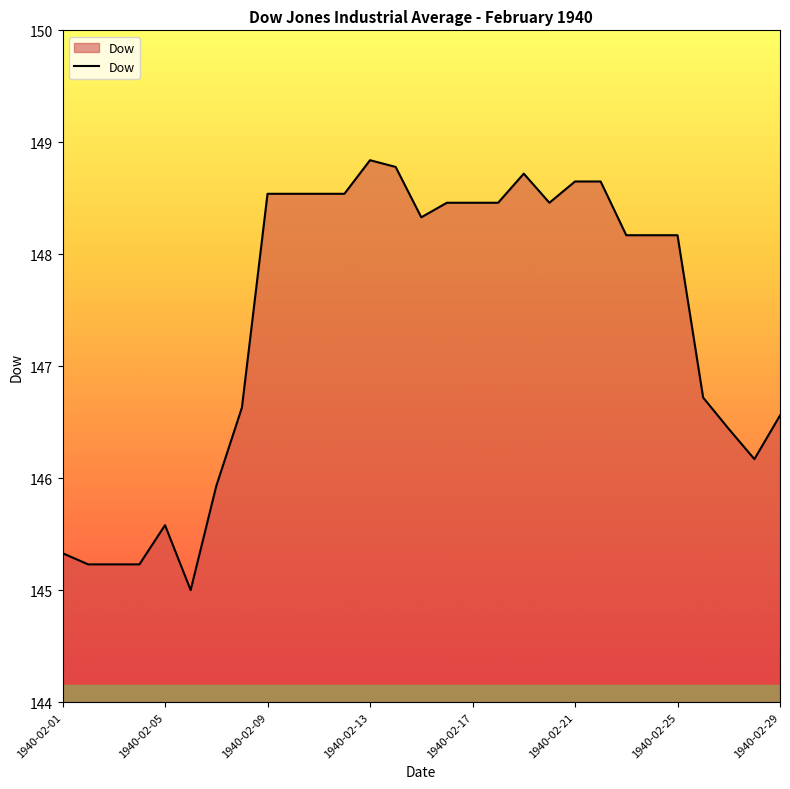

What is the difference between the maximum and minimum values?

3.8